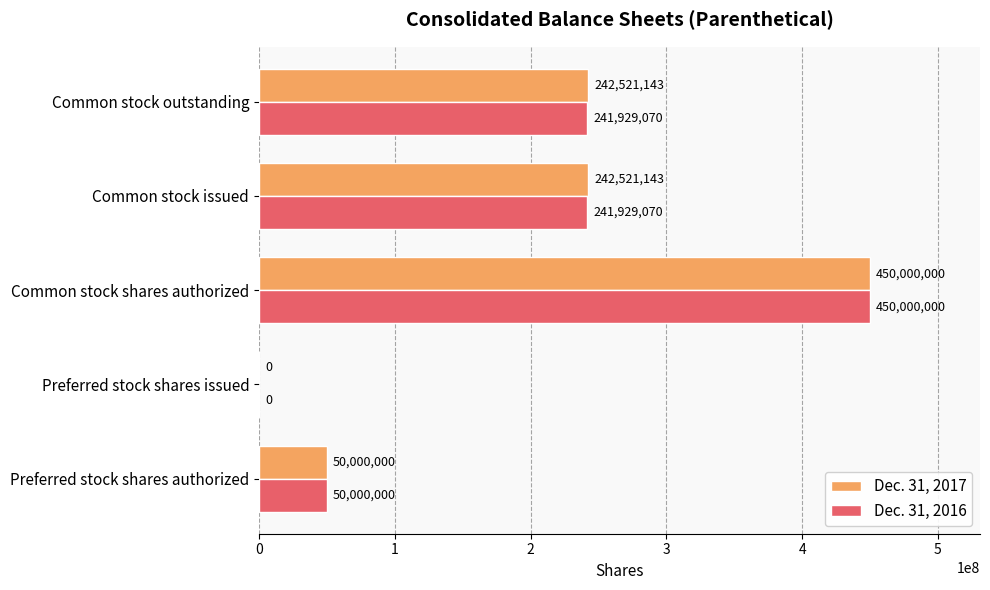

What is the maximum value for Dec. 31, 2017?

450000000